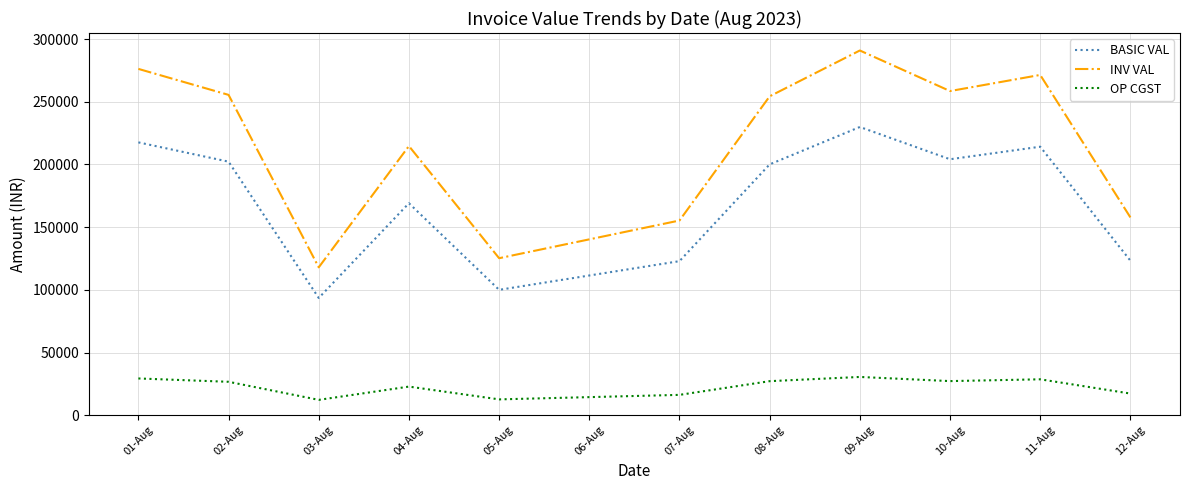

Which series changed the most between 02-Aug and 03-Aug?

INV VAL